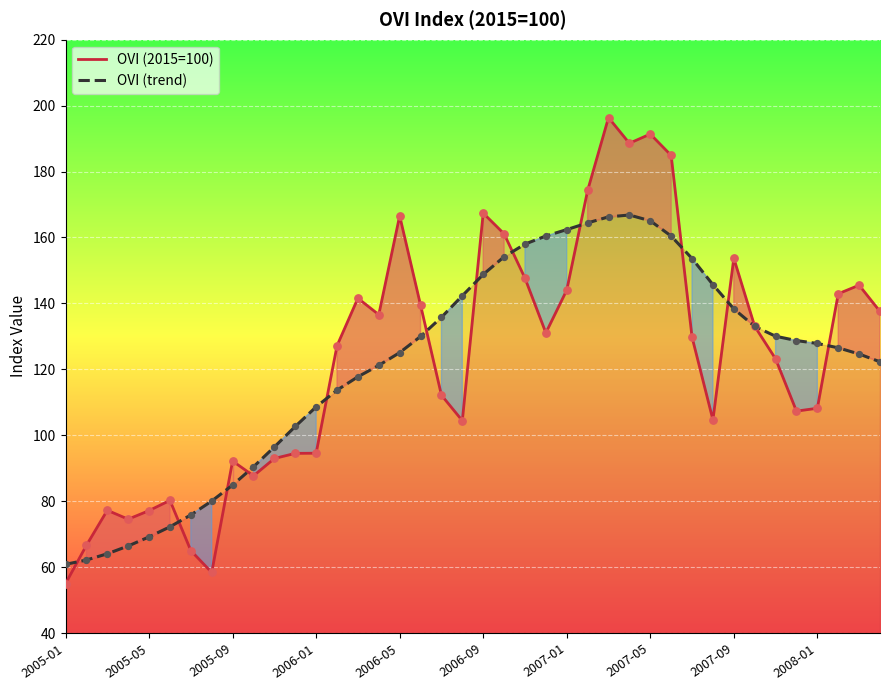

At which category is the sum across all series the highest?

26